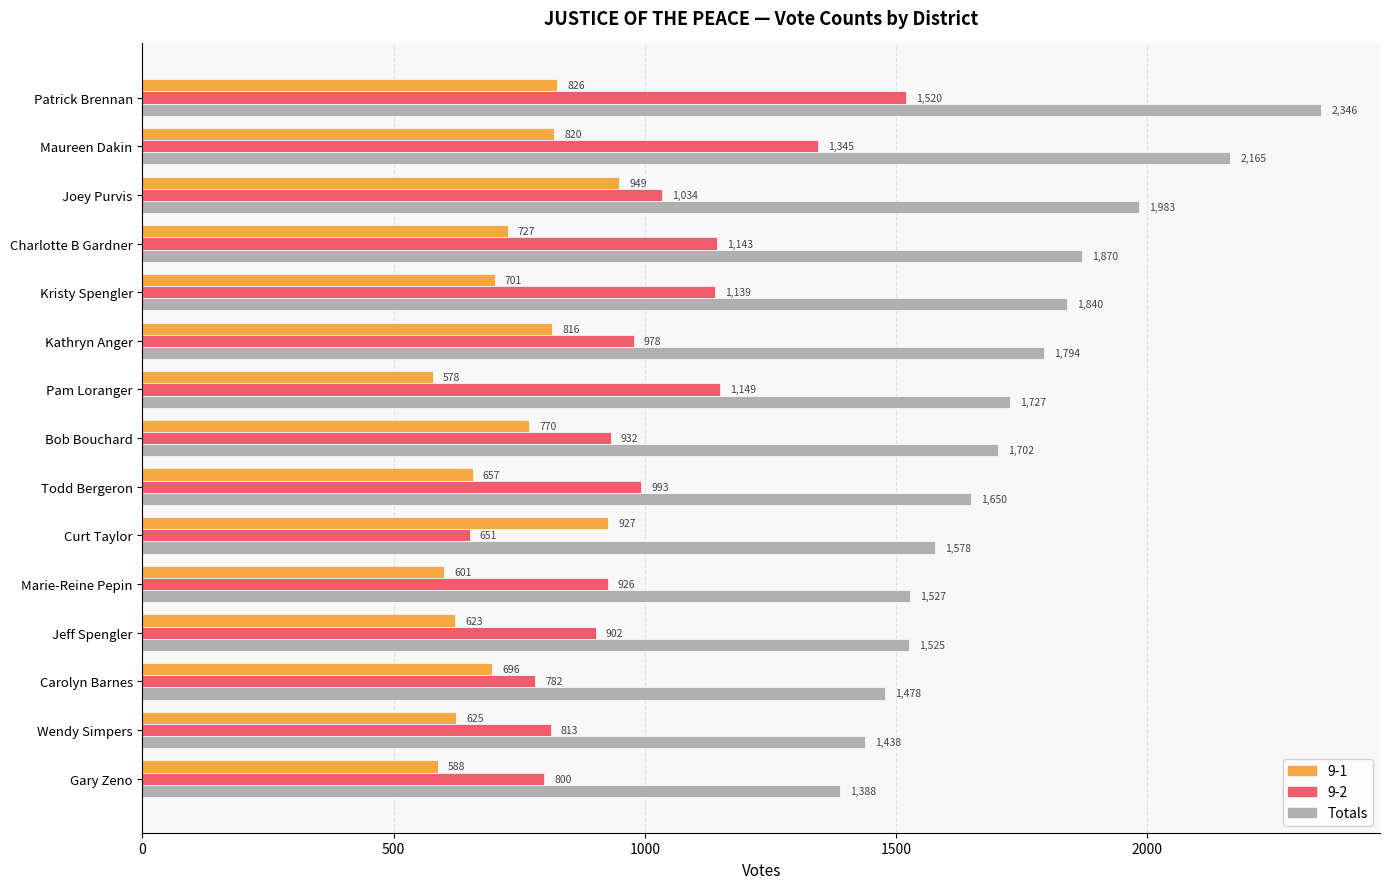

What is the smallest value displayed?

578